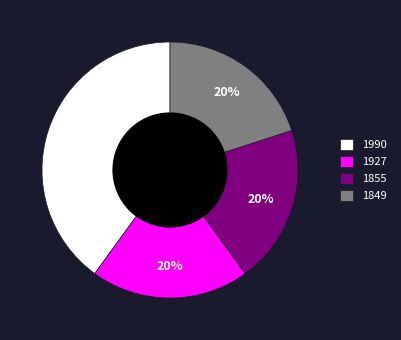

Is 1849 the majority of the pie?

No